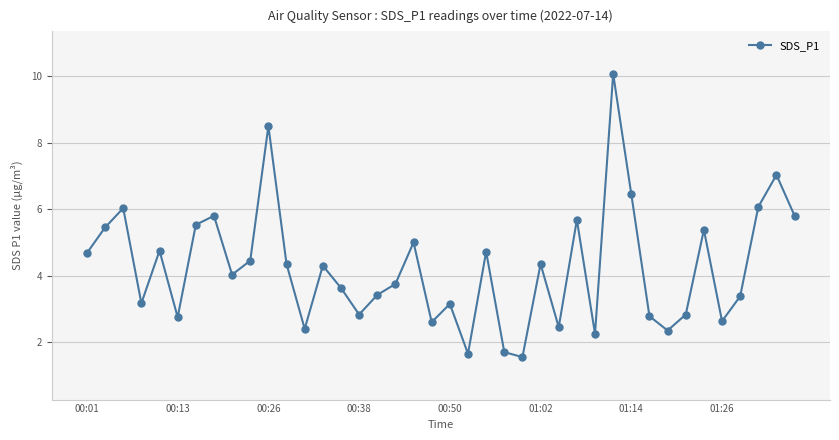

What is the smallest value displayed?

1.6